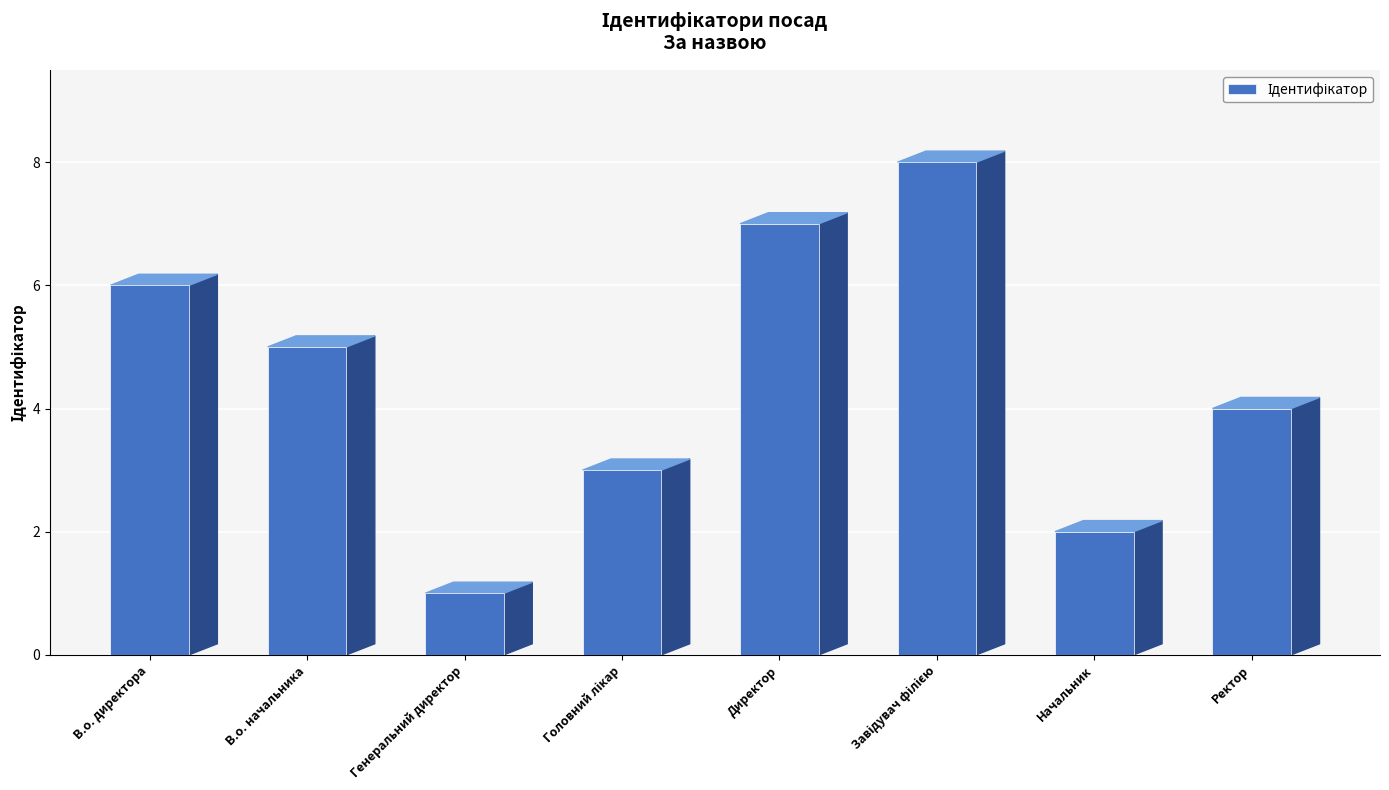

Reading left to right, list all the values displayed in this chart.

В.о. директора=6	В.о. начальника=5	Генеральний директор=1	Головний лікар=3	Директор=7	Завідувач філією=8	Начальник=2	Ректор=4